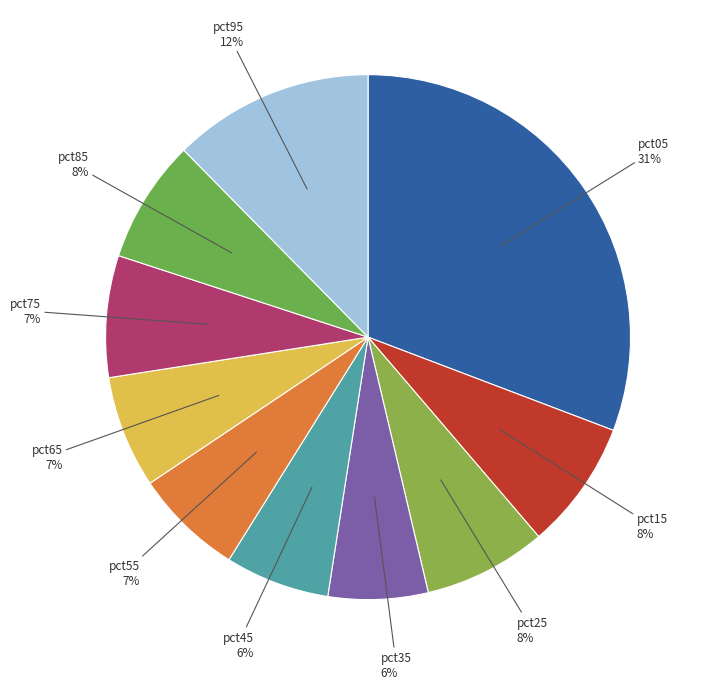

Is there any slice that represents more than half of the pie?

No